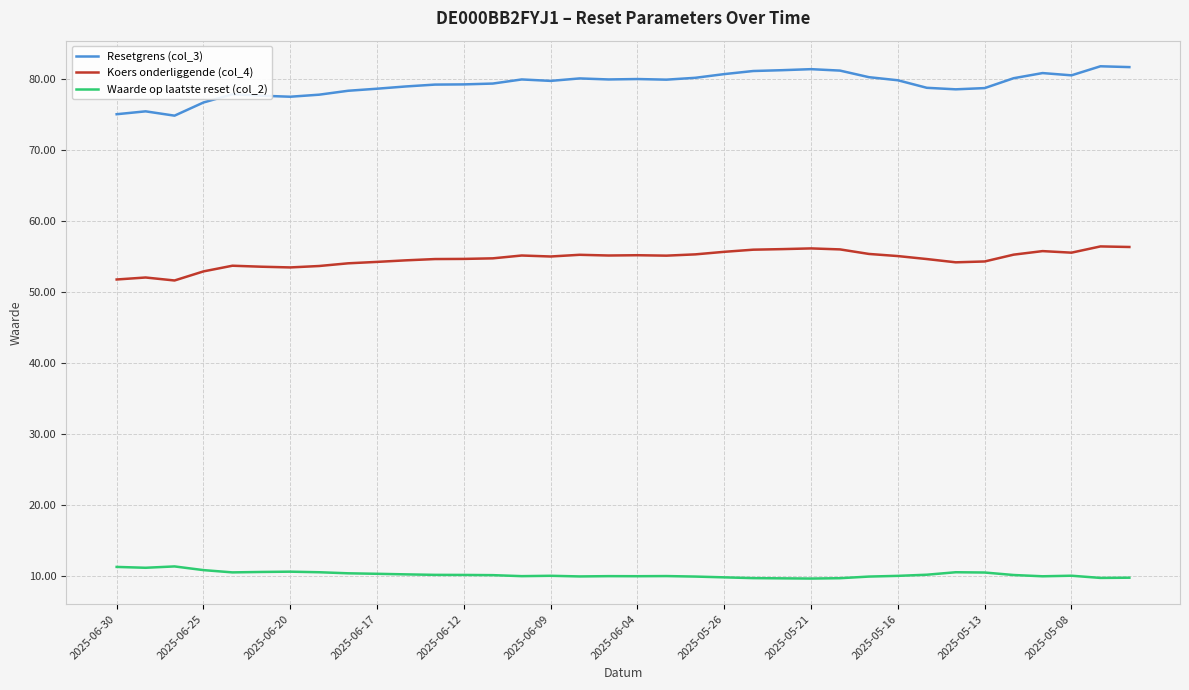

What is the smallest value displayed?

9.6